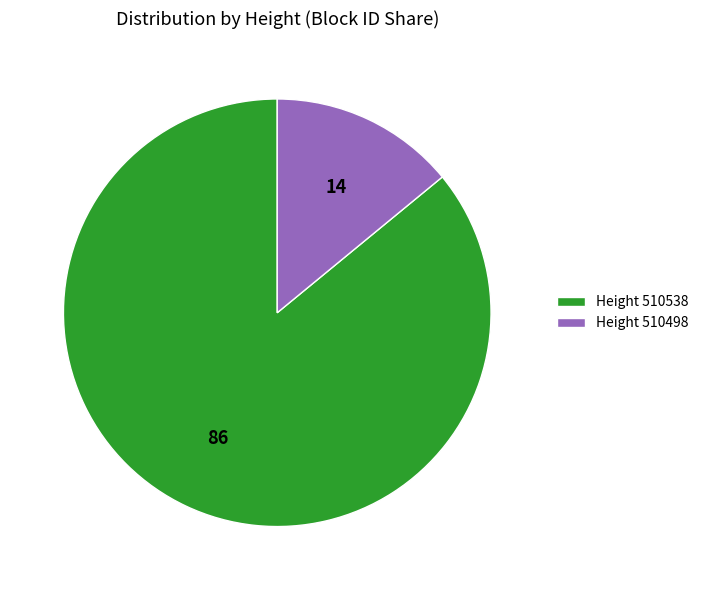

Which has a higher value, Height 510498 or Height 510538?

Height 510538